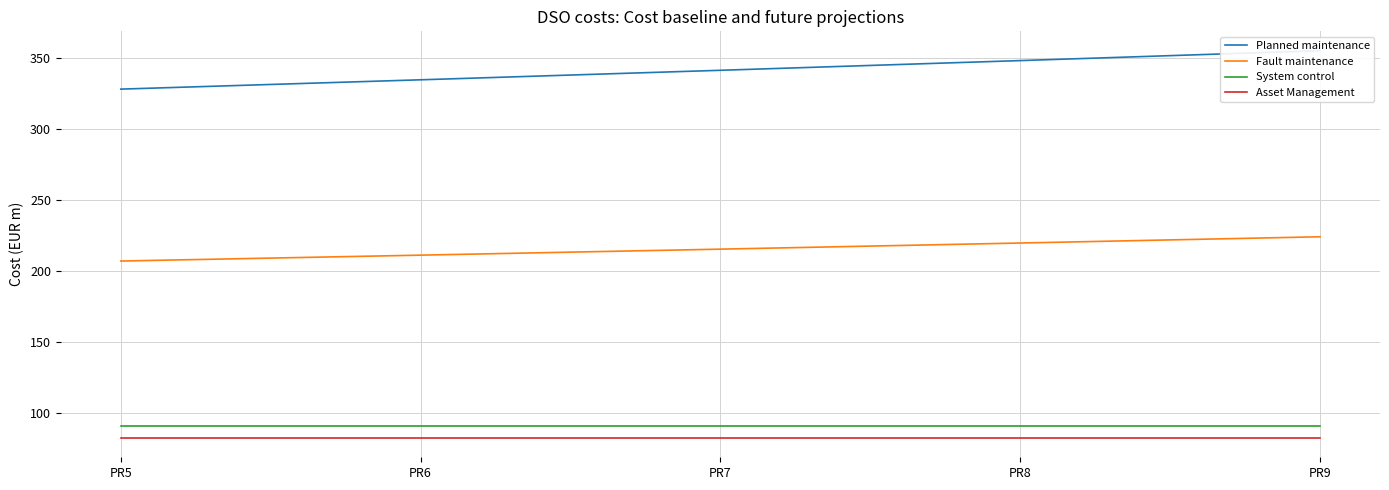

What are all the series names shown in the legend?

Planned maintenance, Fault maintenance, System control, Asset Management